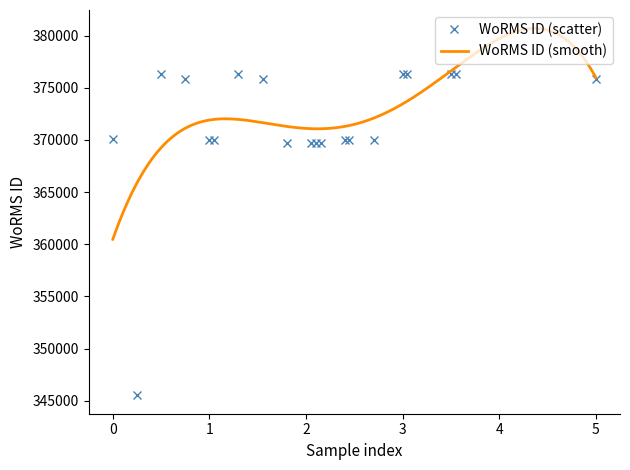

Reading right to left, extract all data points from this chart.

375874	376357	376357	376356	376356	370019	370019	370019	369688	369688	369688	369688	375874	376357	370019	370019	375874	376357	345510	370050